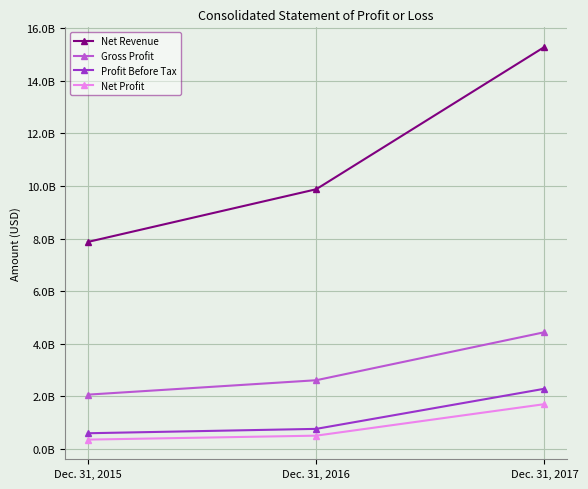

What is the difference between the maximum and minimum values in the Net Profit series?

1348841944